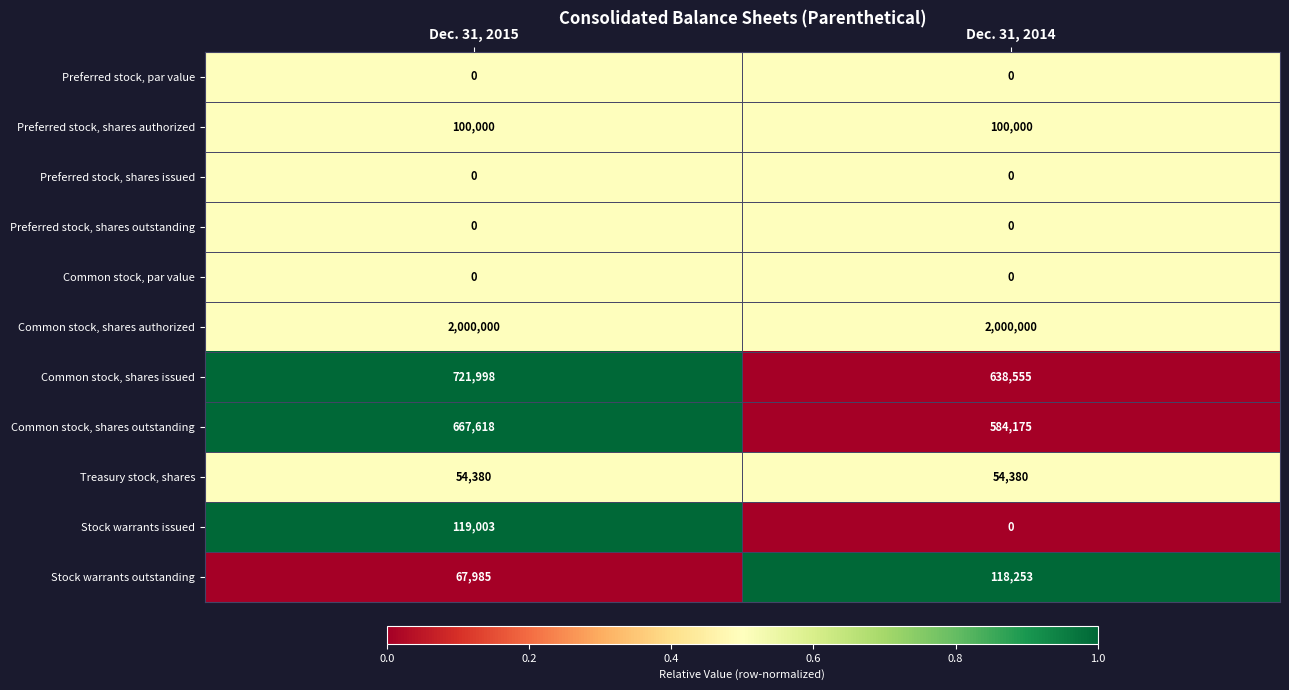

Which series has the largest total across all categories?

Common stock, shares authorized